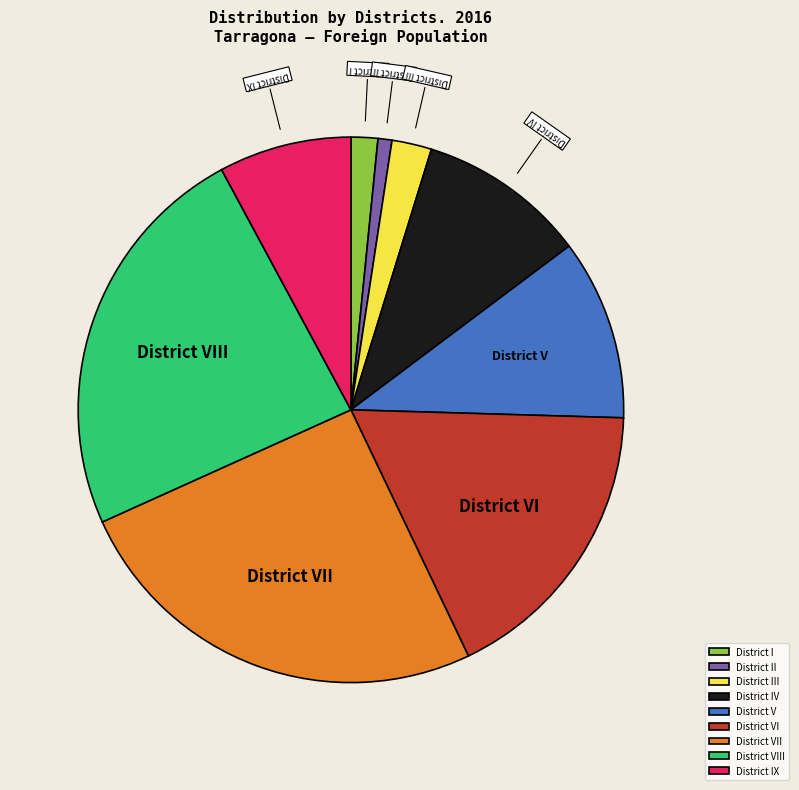

Rank the categories by value from lowest to highest.

District II, District I, District III, District IX, District IV, District V, District VI, District VIII, District VII